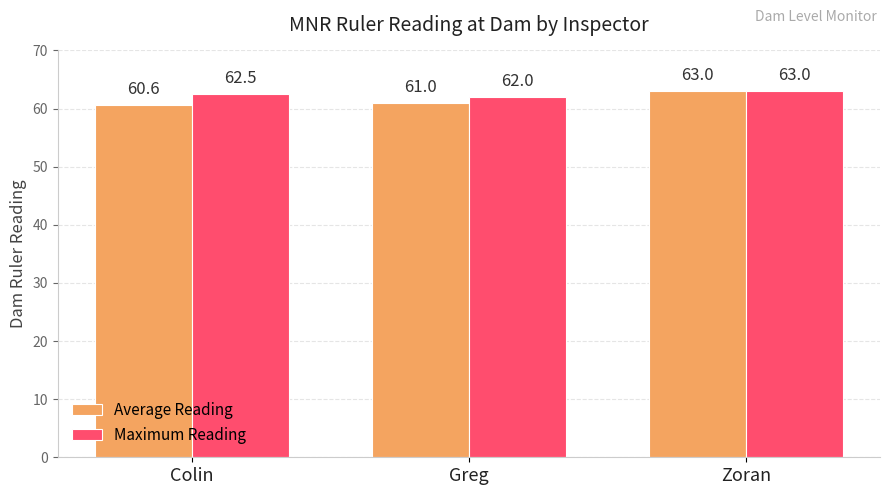

What is the sum of all Maximum Reading values?

187.5